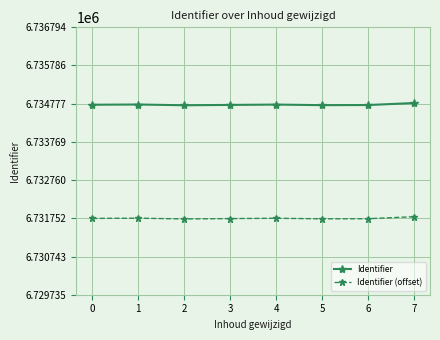

List the series in order of their peak value, highest first.

Identifier, Identifier (offset)